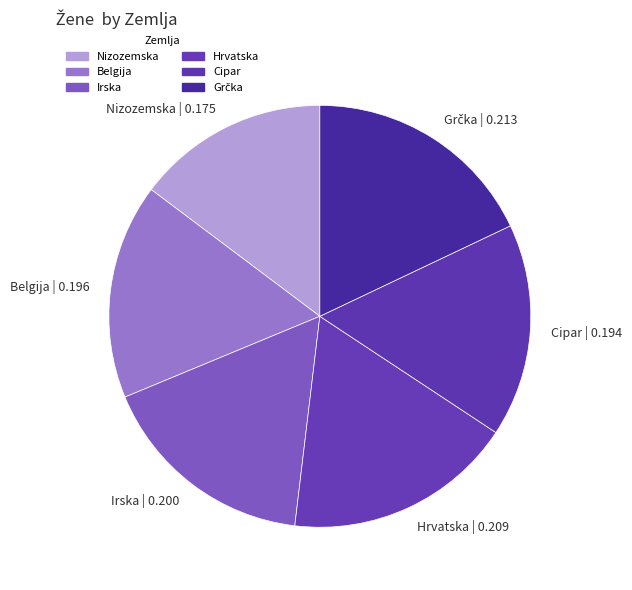

Which category has the smallest portion of the pie?

Nizozemska